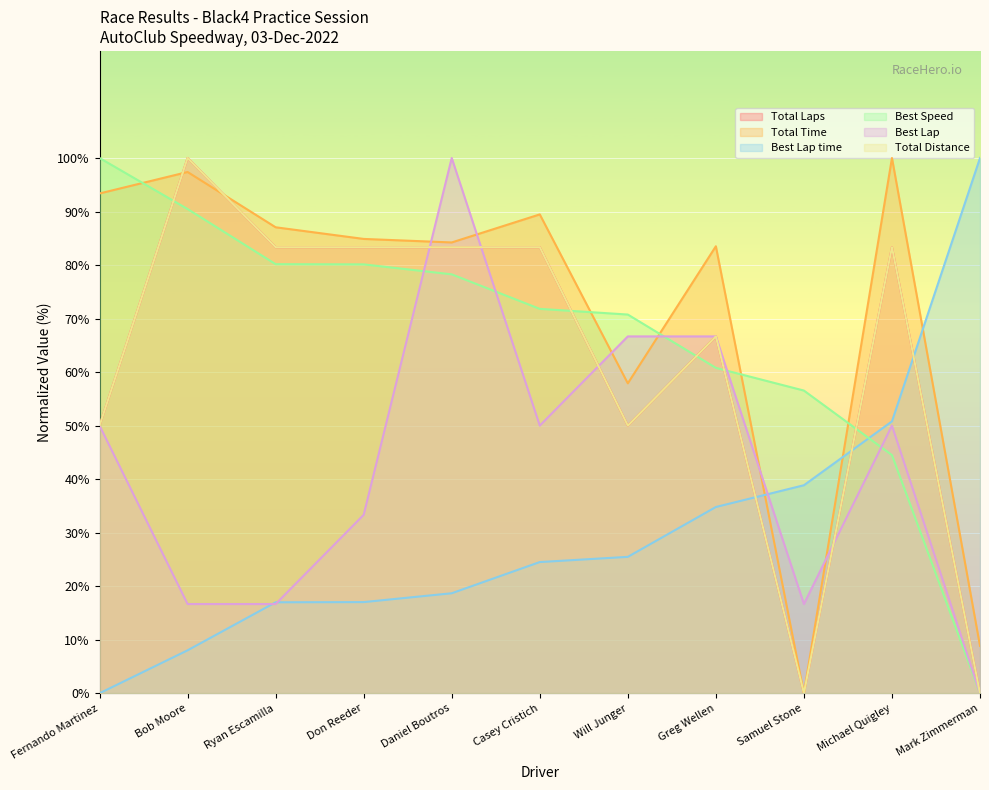

How many series are shown in this chart?

6